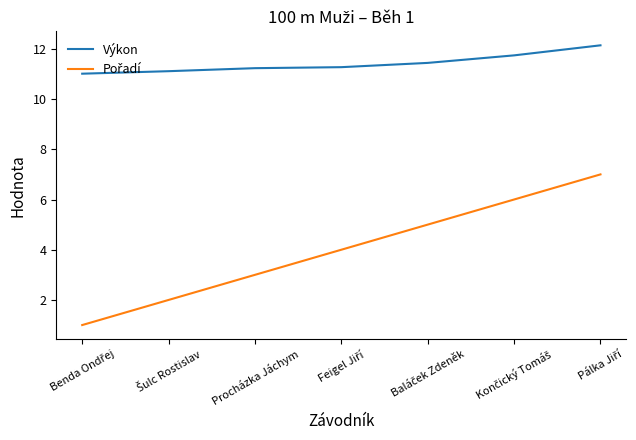

What is the minimum value shown in the chart?

1.0